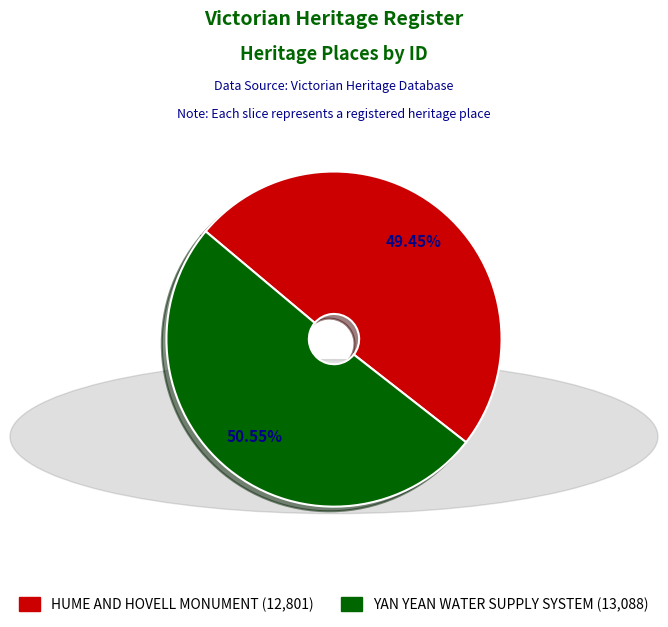

What percentage is the YAN YEAN WATER SUPPLY SYSTEM slice, to the nearest percent?

51%